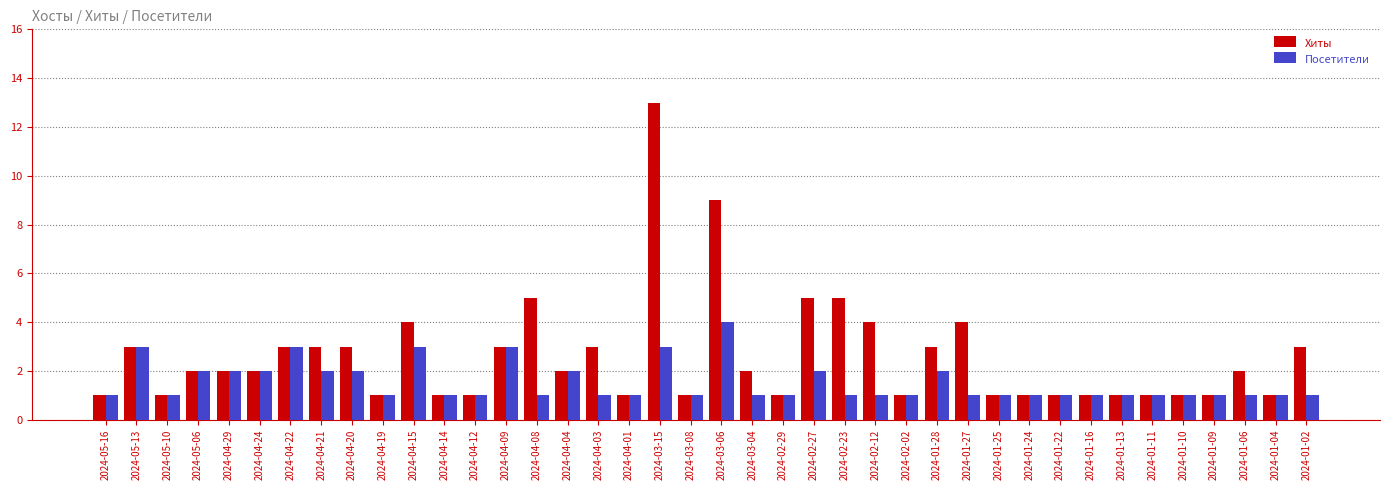

What position from the right is 2024-04-03?

24